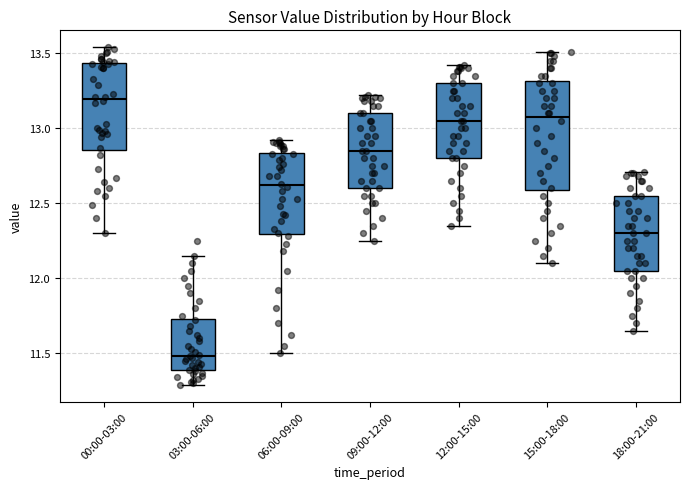

Reading left to right, transcribe this box plot: for each box, give where its median line is, the range the box spans, and where its two whiskers end, as read against the y-axis. The values are not printed on the chart, so give them approximately, as read against the axis.

00:00-03:00: median 13.20, box 12.85 to 13.45, whiskers 12.30 to 13.55
03:00-06:00: median 11.50, box 11.40 to 11.75, whiskers 11.30 to 12.15
06:00-09:00: median 12.60, box 12.30 to 12.85, whiskers 11.50 to 12.90
09:00-12:00: median 12.85, box 12.60 to 13.10, whiskers 12.25 to 13.20
12:00-15:00: median 13.05, box 12.80 to 13.30, whiskers 12.35 to 13.40
15:00-18:00: median 13.10, box 12.60 to 13.30, whiskers 12.10 to 13.50
18:00-21:00: median 12.30, box 12.05 to 12.55, whiskers 11.65 to 12.70